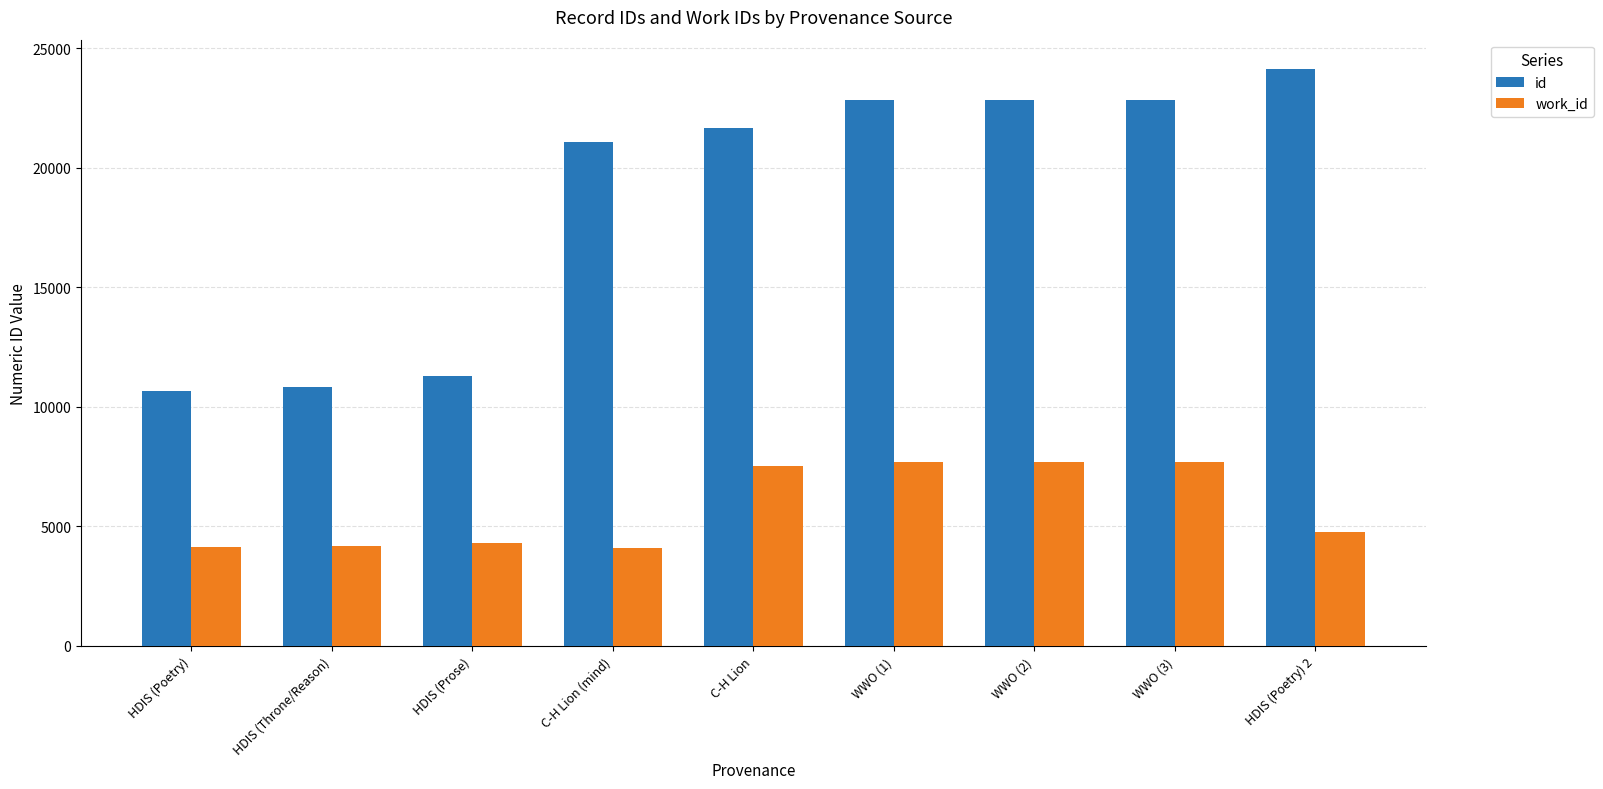

Rank the series by their average value, from highest to lowest.

id, work_id